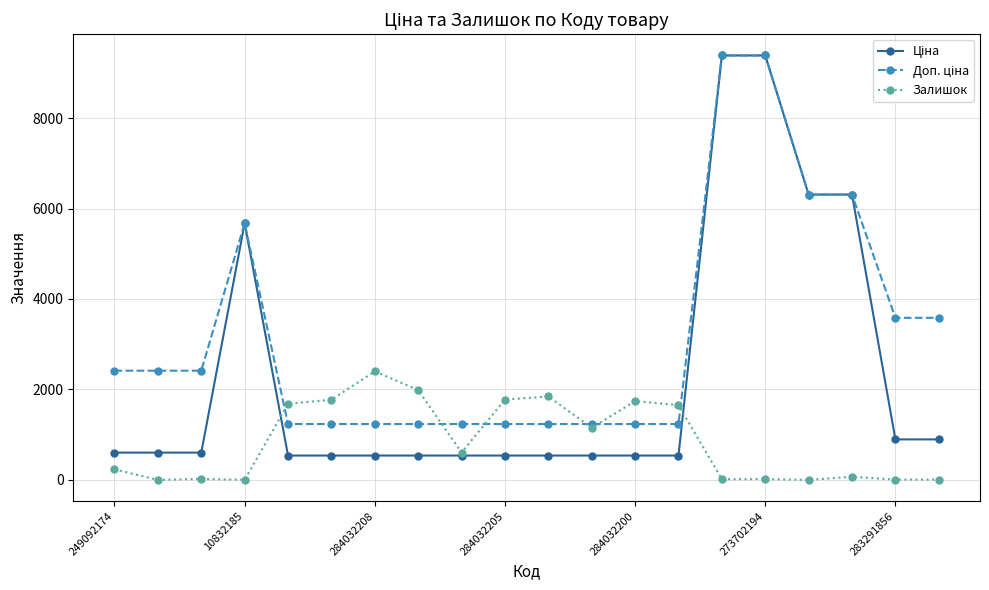

What is the highest value of the Залишок series?

2400.0